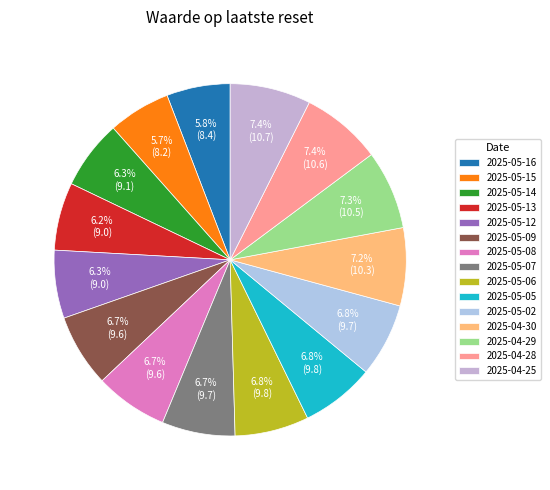

The 2025-05-09 slice represents 7% of the pie. True or false?

True